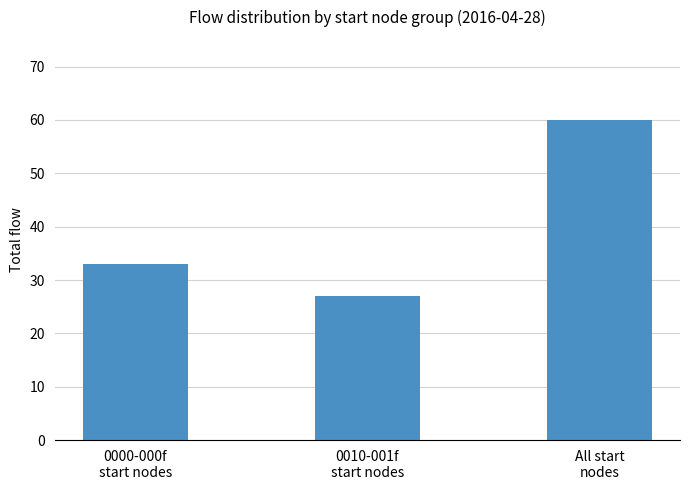

What is the change in value from 0010-001f
start nodes to All start
nodes?

+33